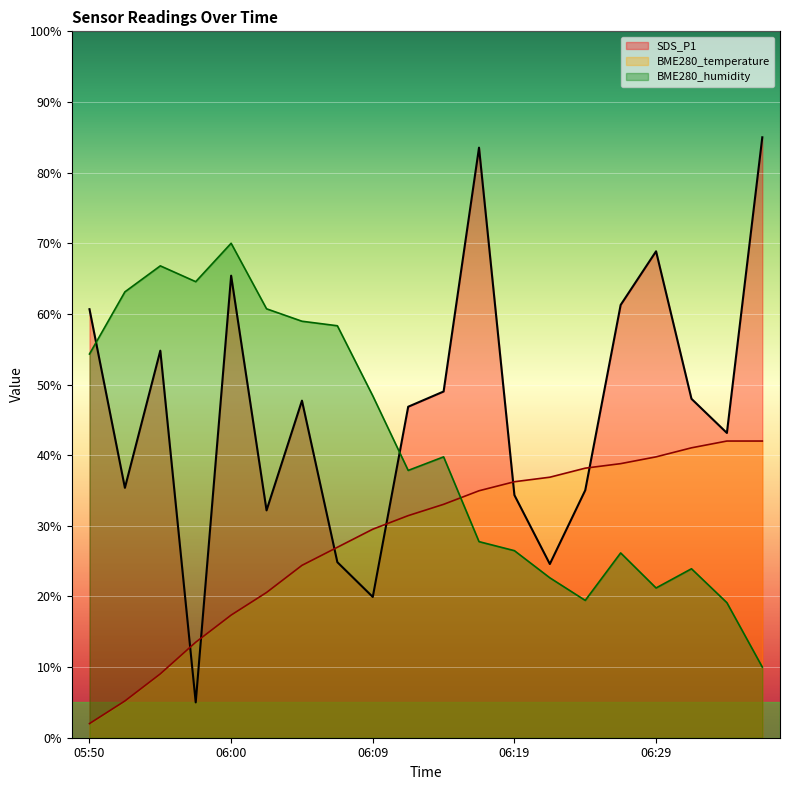

Rank the series at 06:34 from lowest to highest value.

BME280_humidity, BME280_temperature, SDS_P1